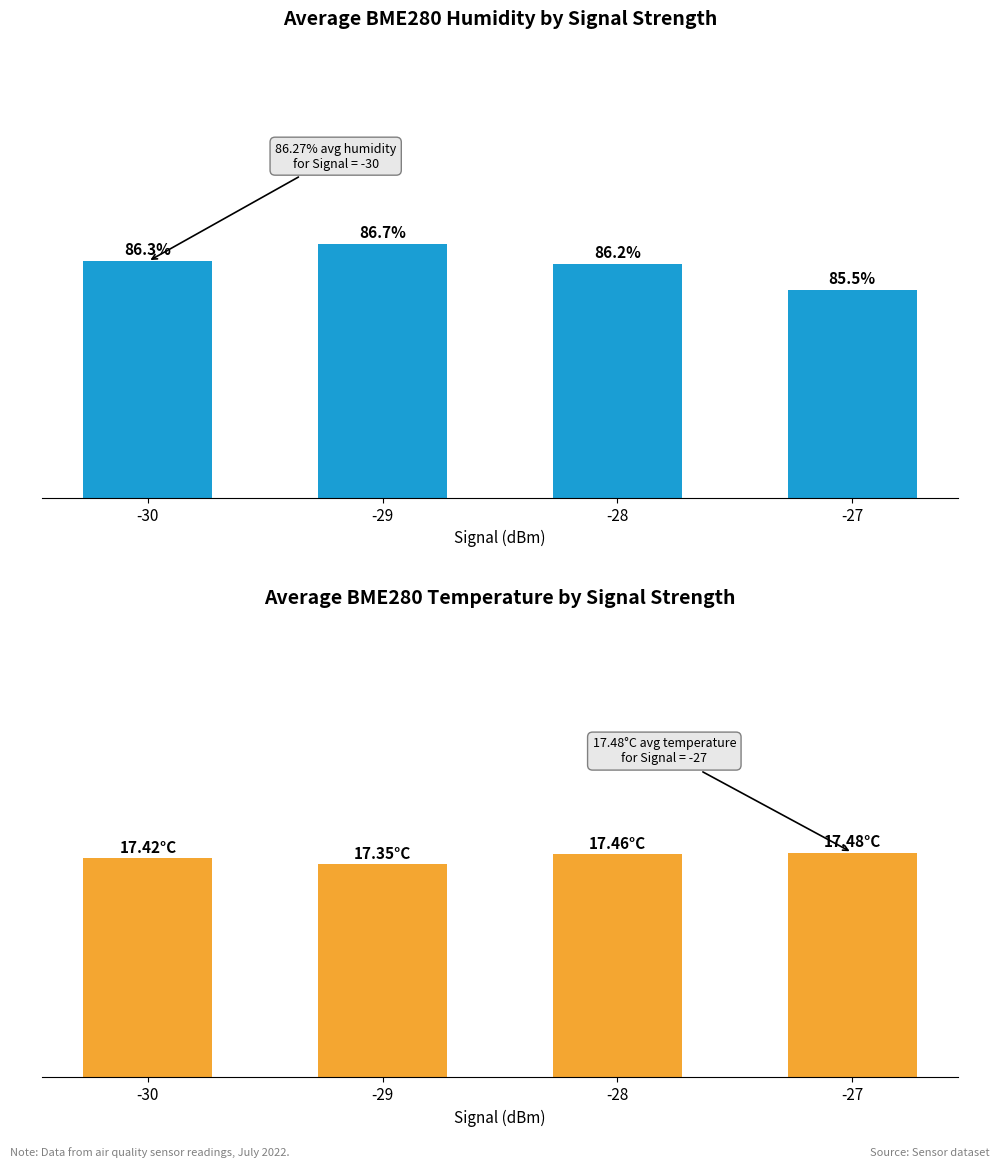

At -30, list the series in order from smallest to largest.

Avg BME280_temperature, Avg BME280_humidity